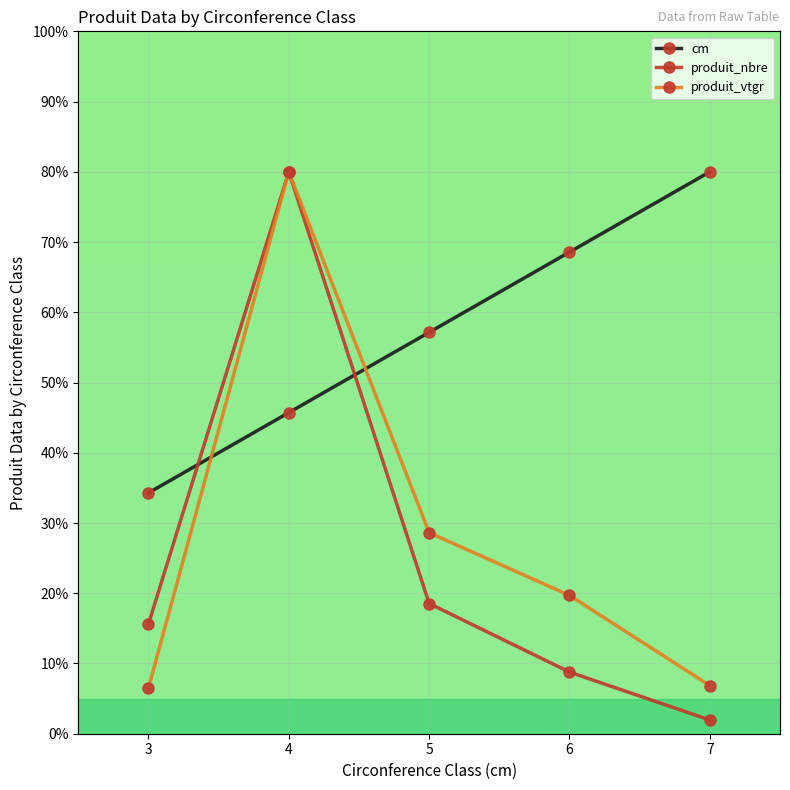

Does the chart display data point markers on the line(s)?

Yes